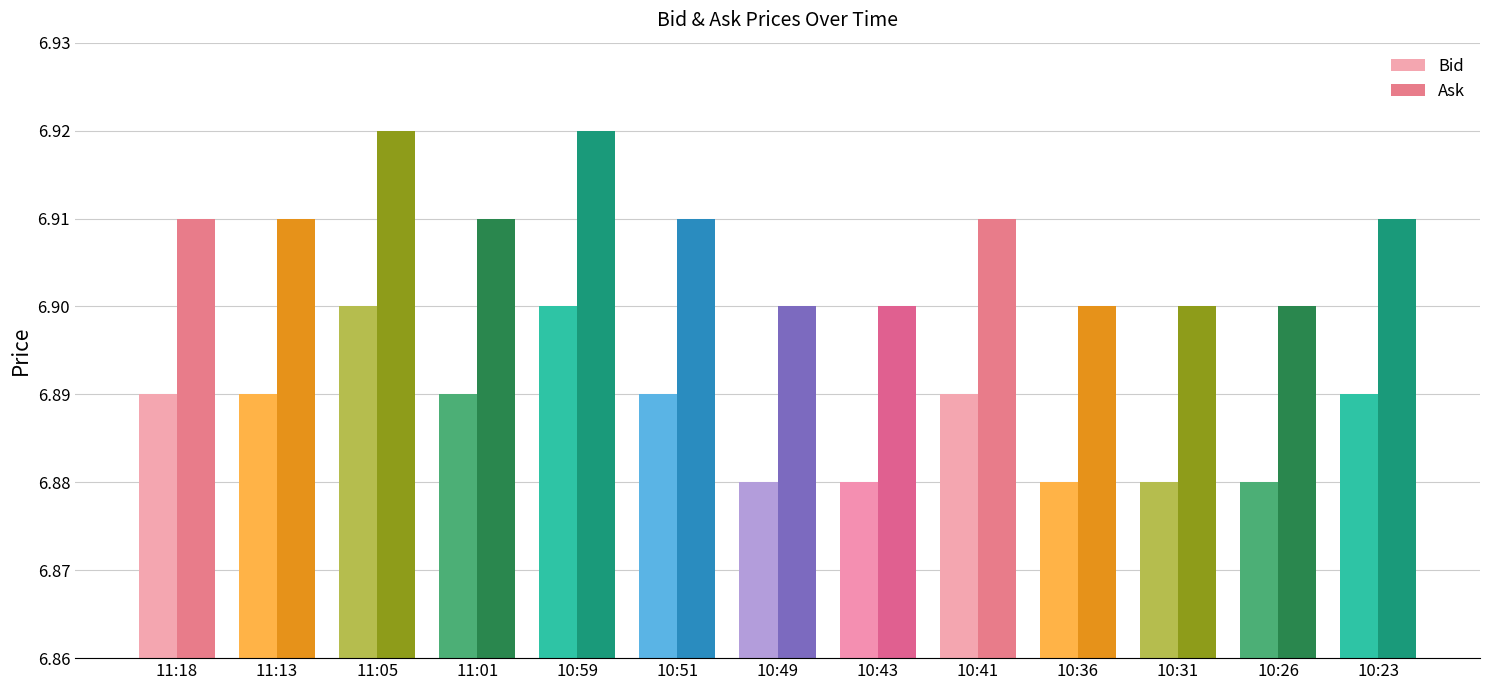

What is the value of the Bid bar at the 13th from the left?

6.9